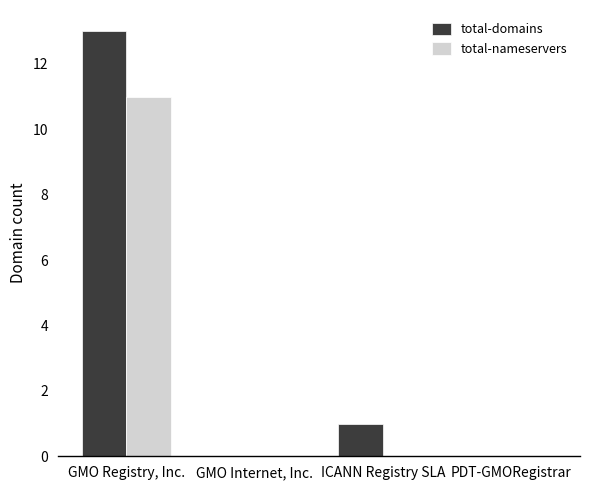

True or false: total-nameservers has a value of 0 at ICANN Registry SLA.

True